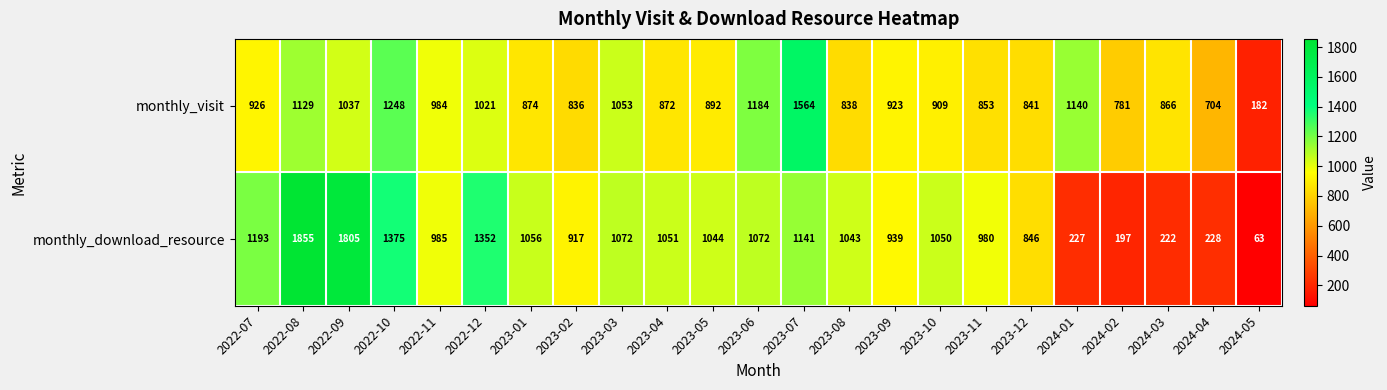

At which category does the chart reach its minimum across all series?

2024-05